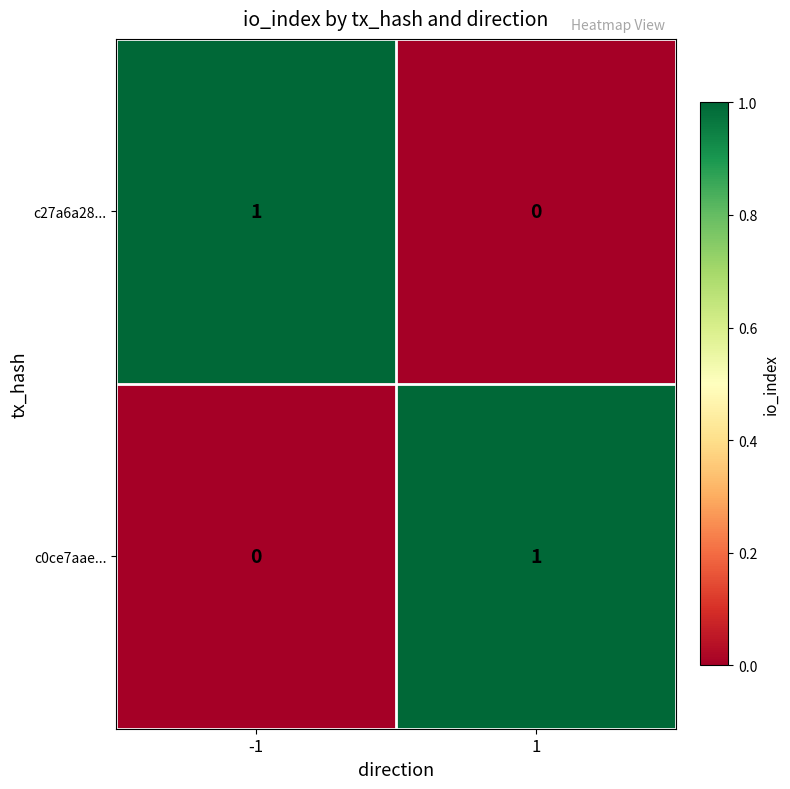

At 1, list the series in order from smallest to largest.

c27a6a28..., c0ce7aae...